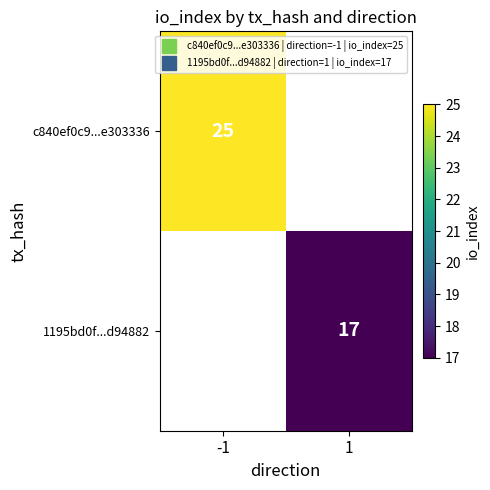

At which label is c840ef0c9...e303336 closest to 25?

-1